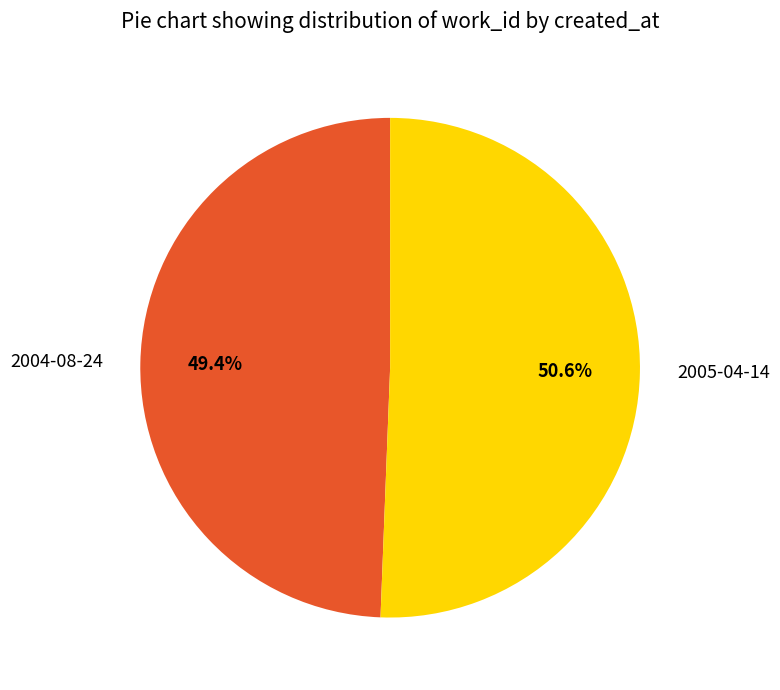

What is the largest slice in the pie chart?

2005-04-14